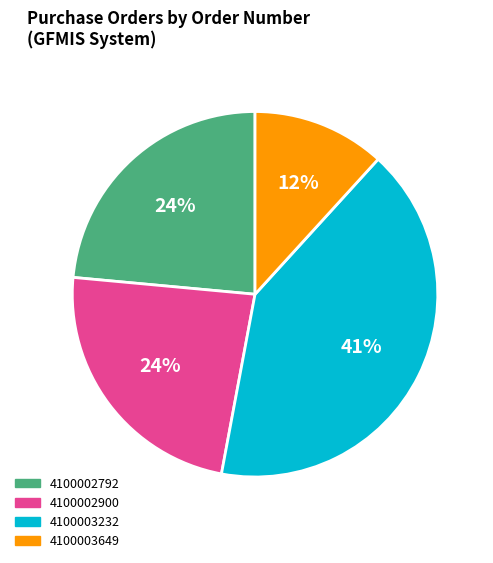

To the nearest percent, what is the difference between the 4100002792 and 4100003649 slice percentages?

12%